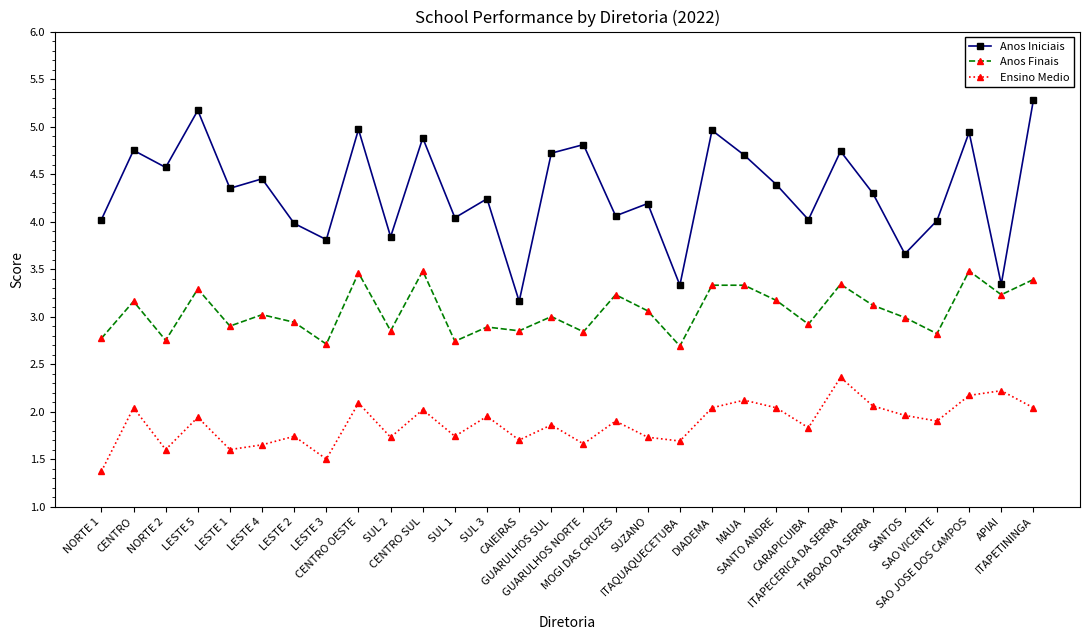

In Anos Iniciais, how many points are higher than both neighbors (excluding endpoints)?

11